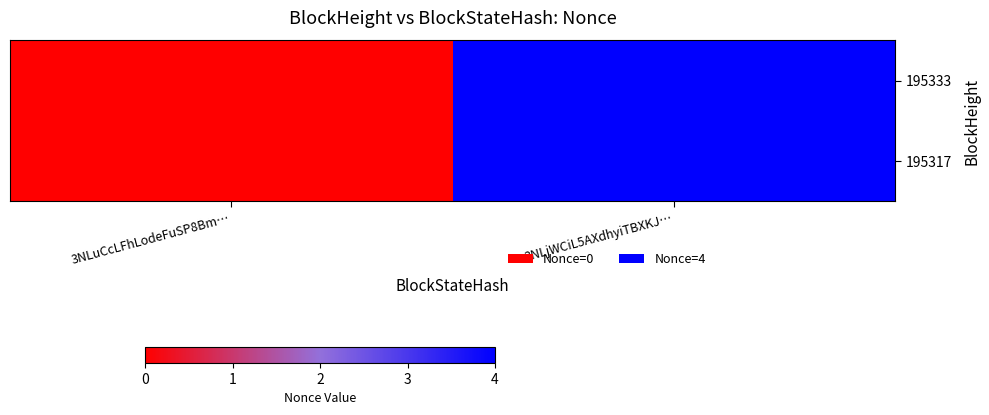

At how many categories does at least one series exceed 2?

1